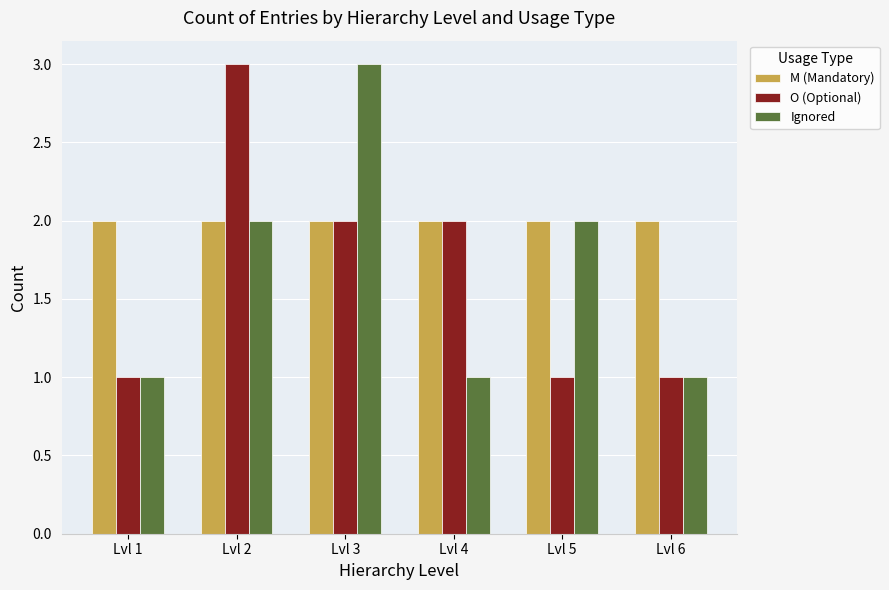

At how many categories does at least one series exceed 1?

6